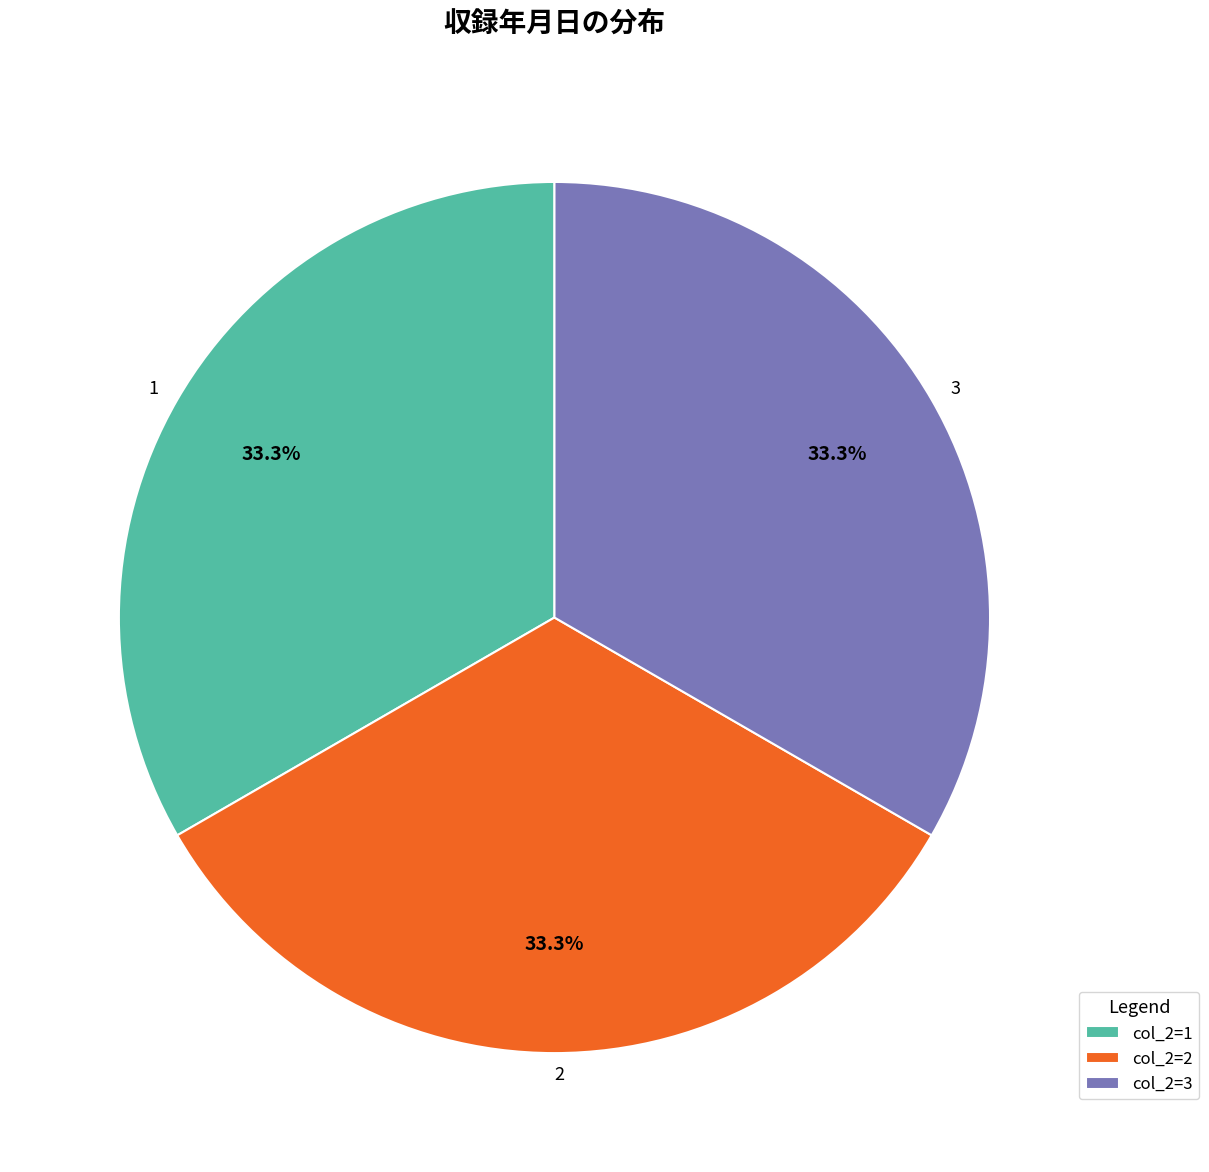

What is the ratio of the value at 3 to the value at 2?

1.0